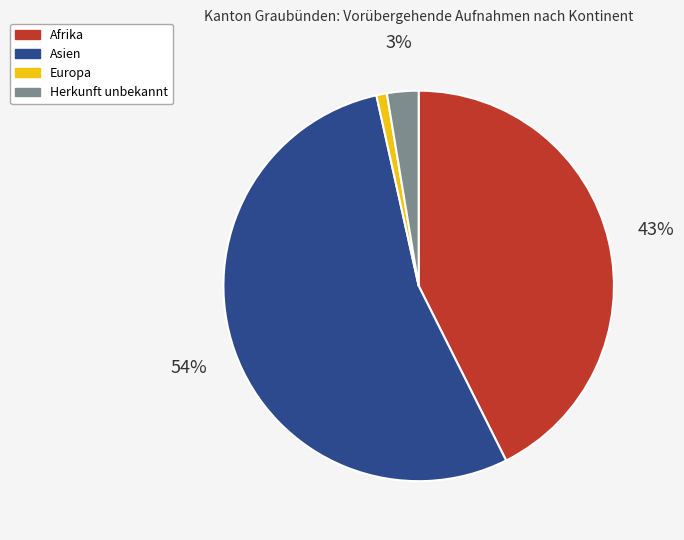

Rank the categories by value from highest to lowest.

Asien, Afrika, Herkunft unbekannt, Europa